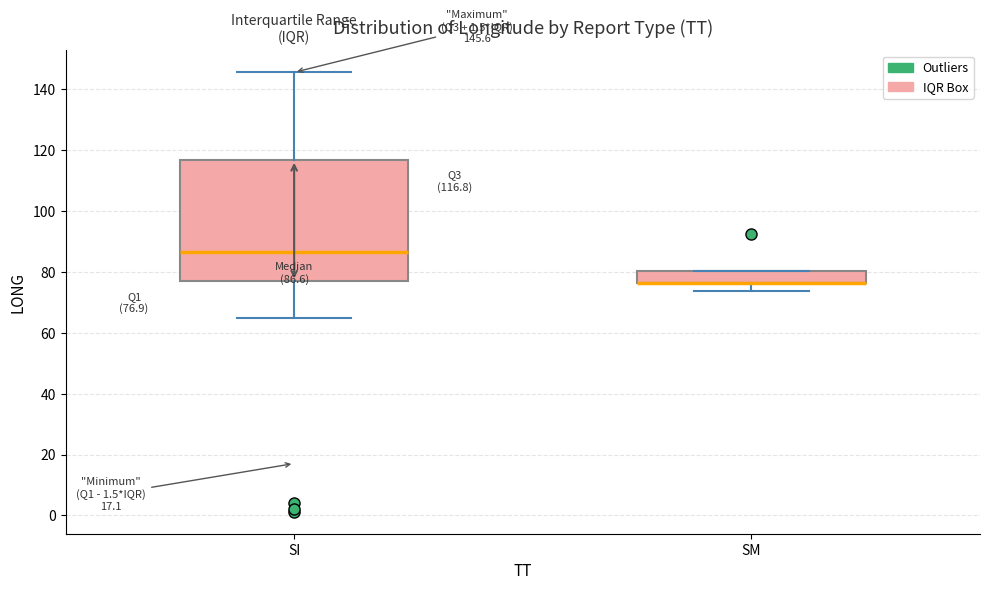

Comparing the boxes themselves (not the whiskers), which one is the tallest?

SI